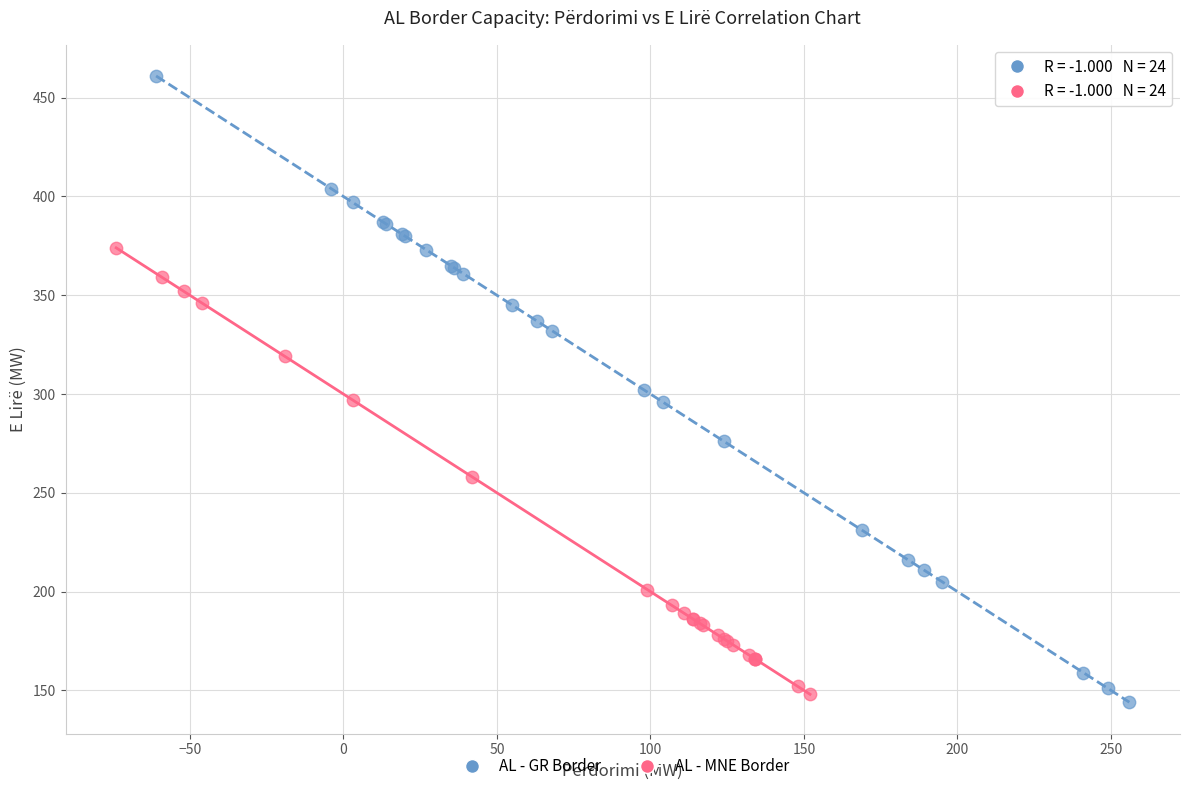

Which series contains the highest Y value?

AL - GR Border